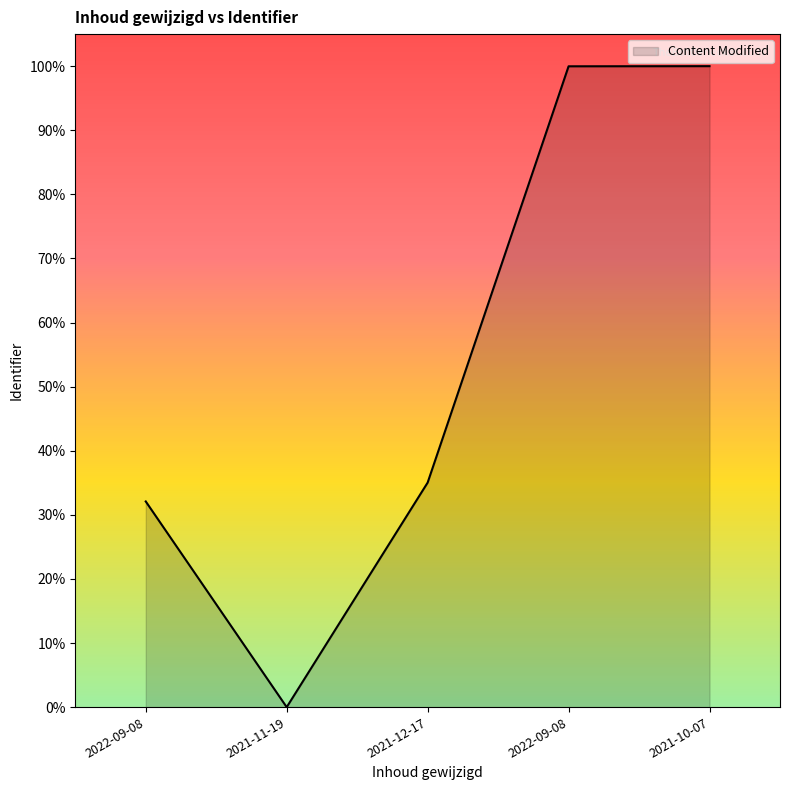

How many values are above zero?

4